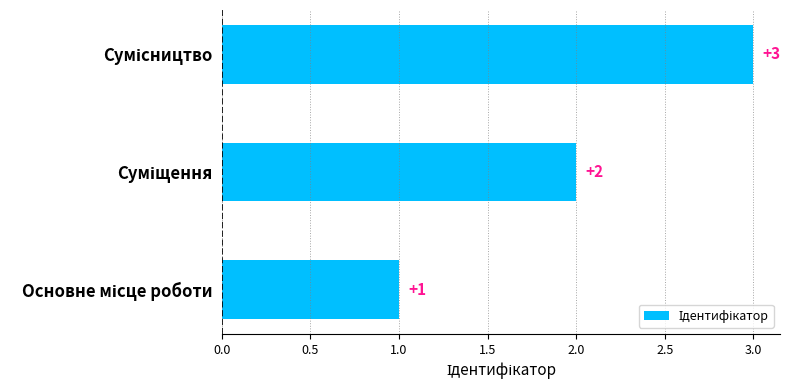

Count the values in the range 1 to 3.

3